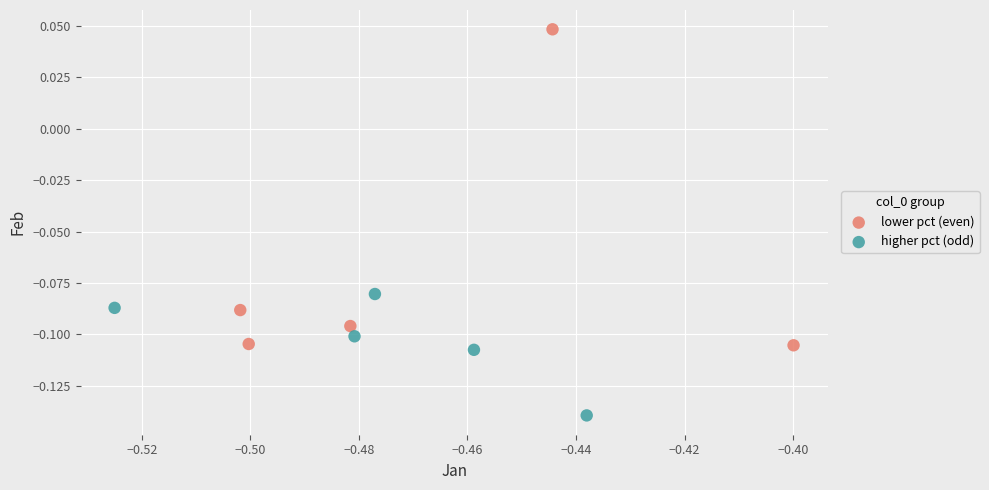

Which series has the widest spread of Y values?

lower pct (even)